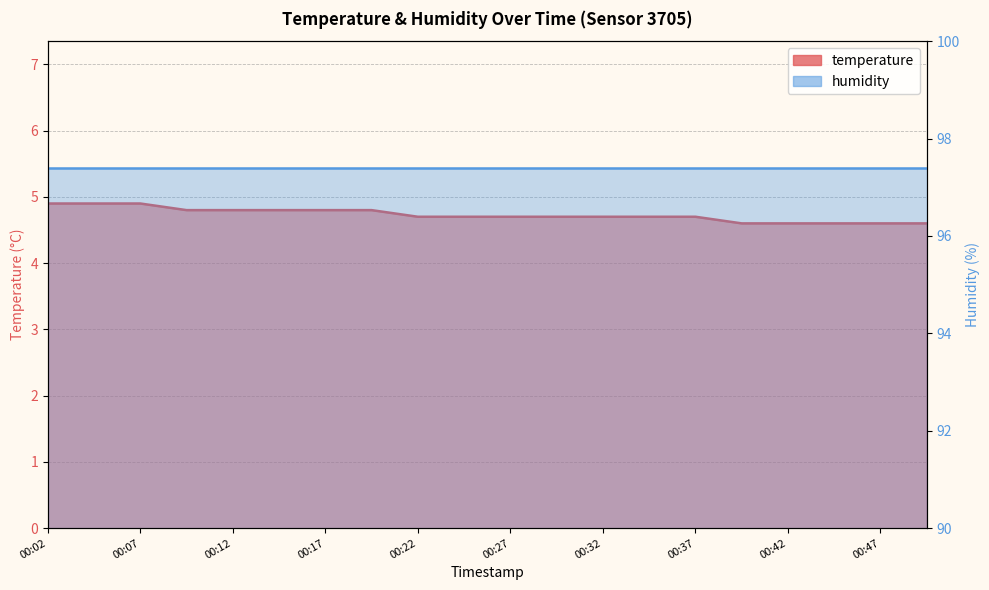

The chart shows a value of 2.9 at 00:24. True or false?

False